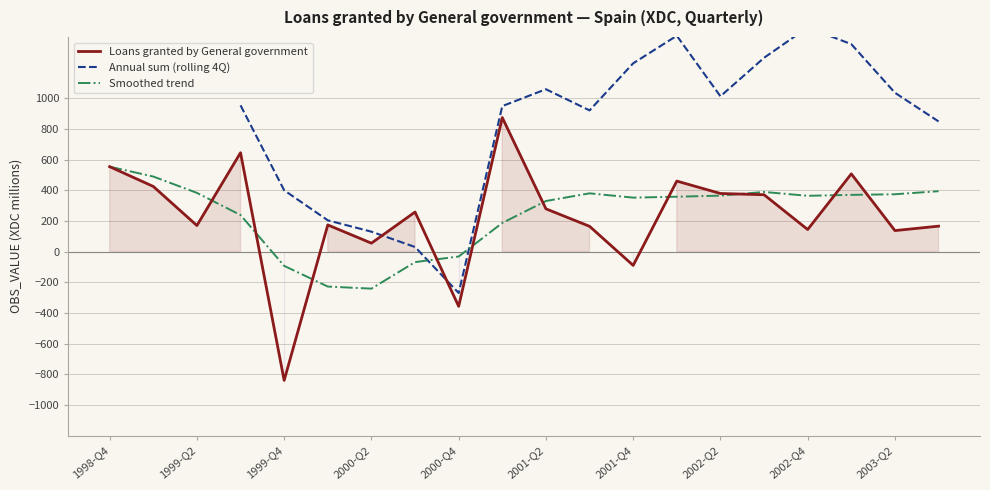

The chart shows a value of -840 at 1999-Q4. True or false?

True